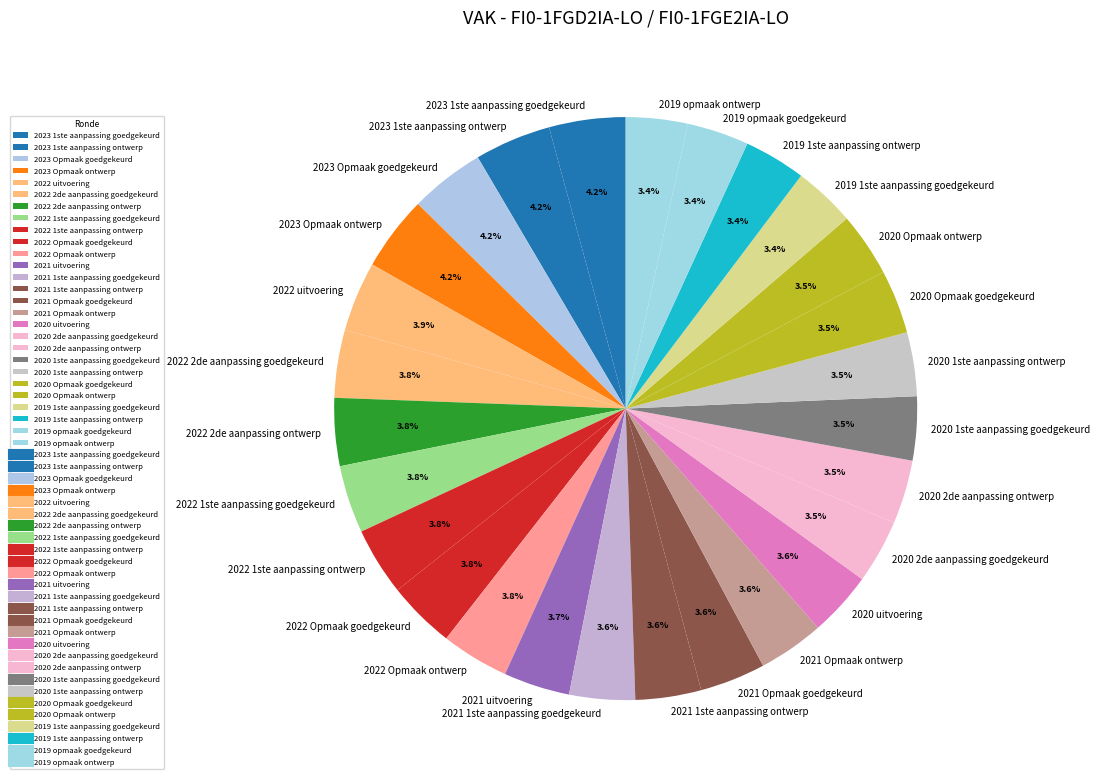

To the nearest percent, what is the average slice percentage?

4%